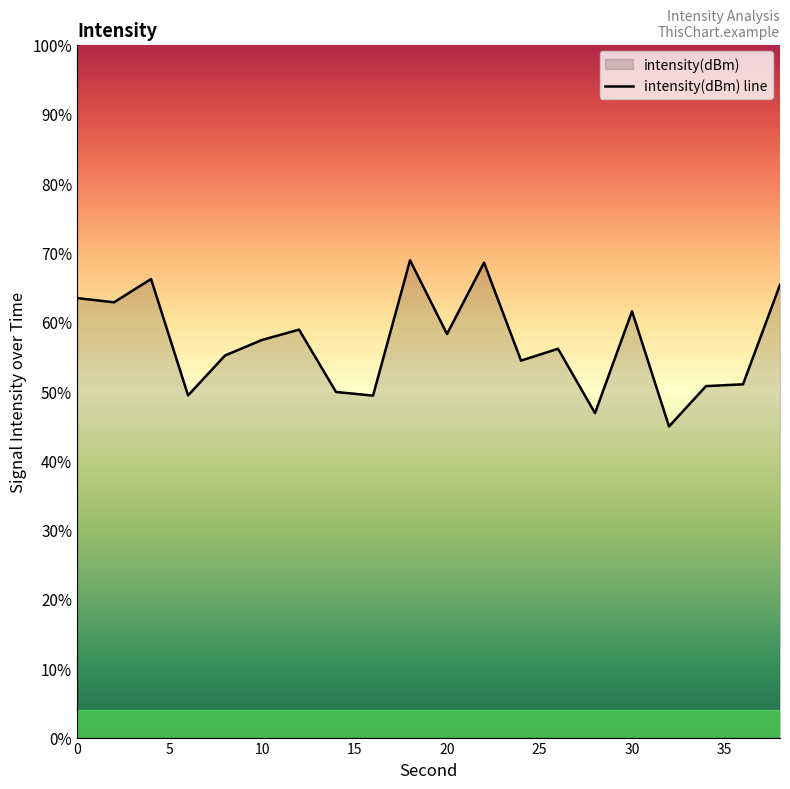

What is the average value?

-131.5